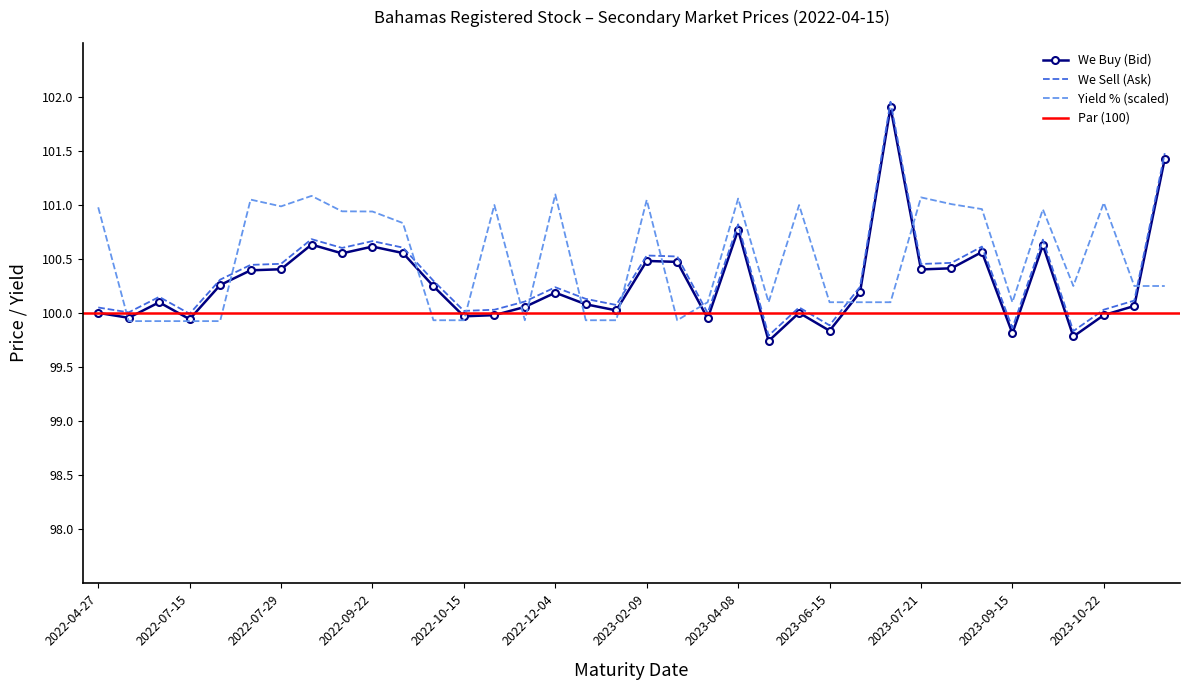

Is it true that Yield % equals 101.0 at 2023-09-07?

True